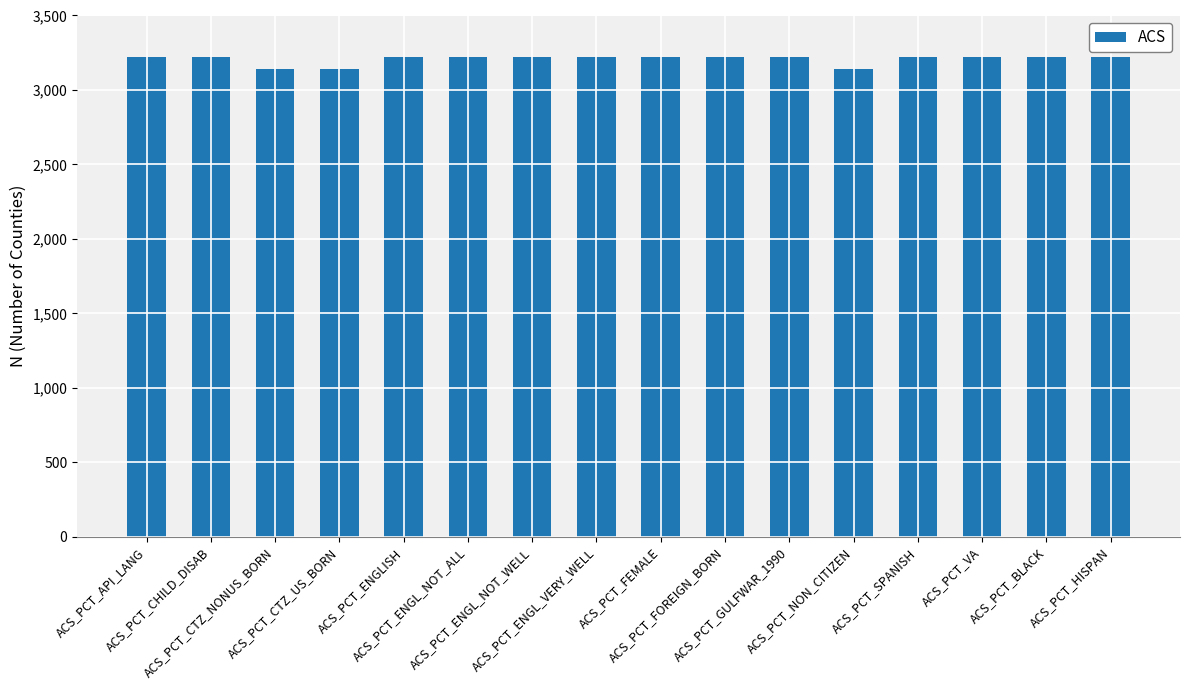

How many bars are there in total?

16